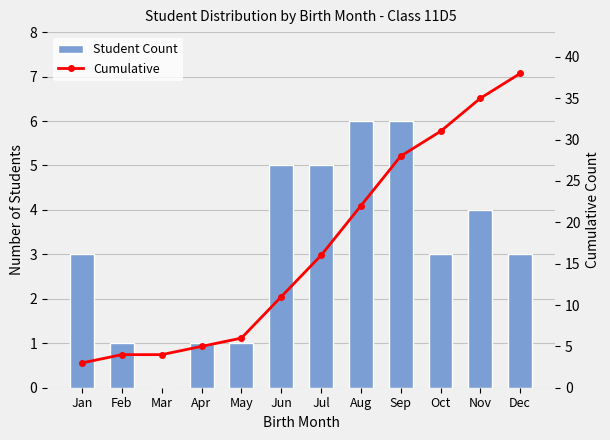

Rank the series at Jul from lowest to highest value.

Student Count, Cumulative